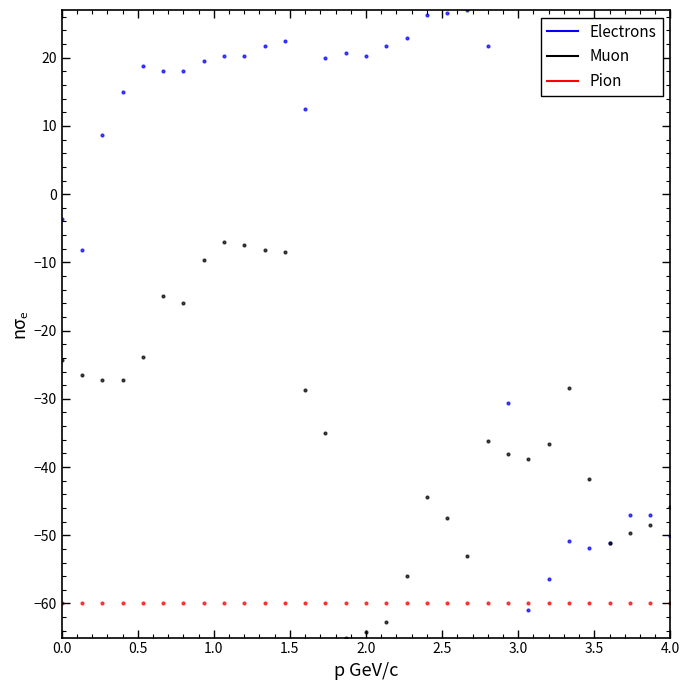

Across all series, what Y value is closest to -19?

-16.0